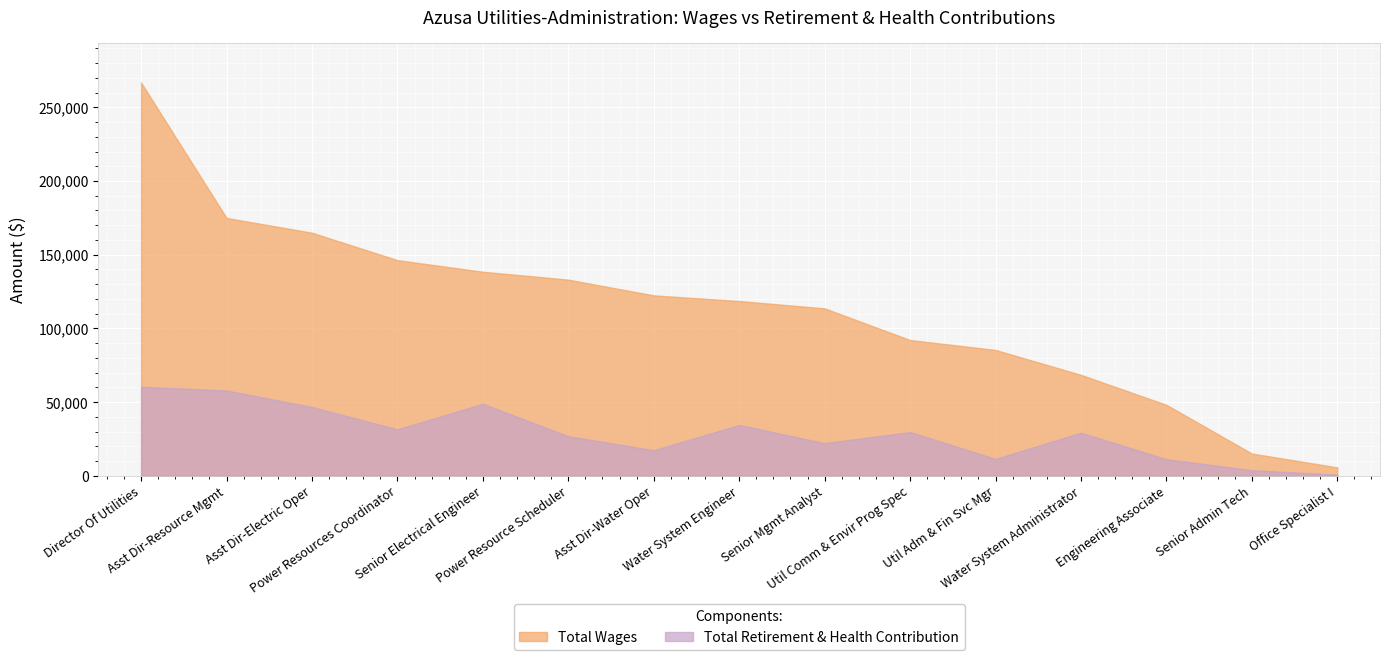

Where is Total Wages nearest to the value 136264?

Senior Electrical Engineer